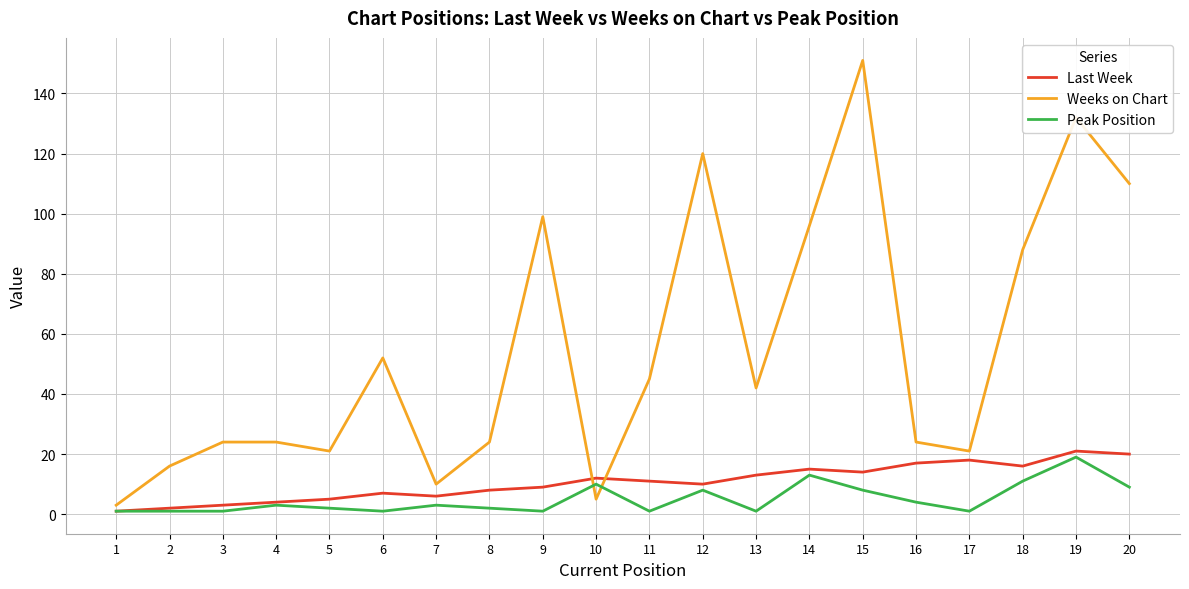

True or false: Peak Position has a value of 3 at 7.

True